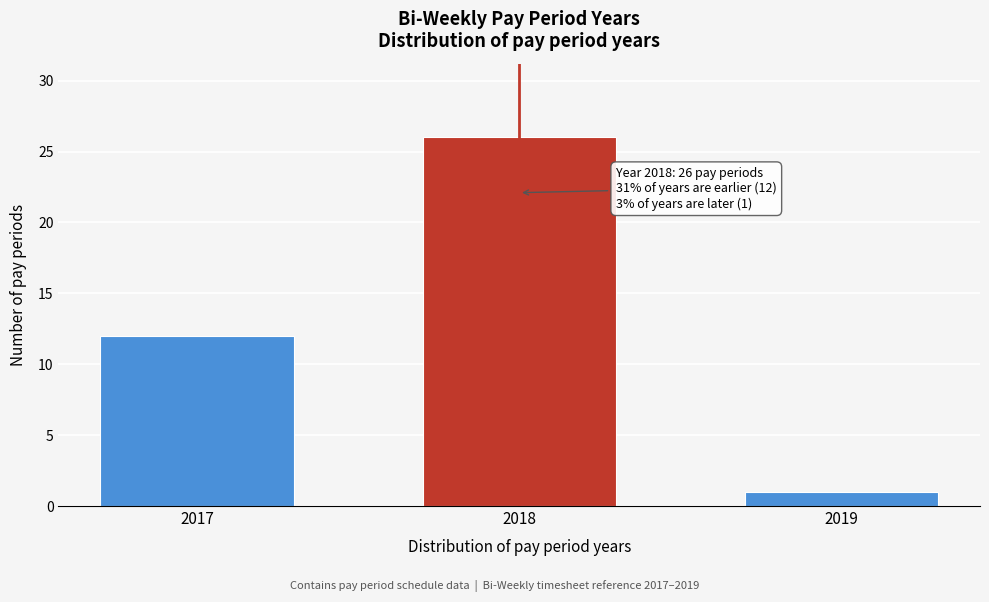

Reading left to right, what are all the values shown in this chart?

2017=12	2018=26	2019=1